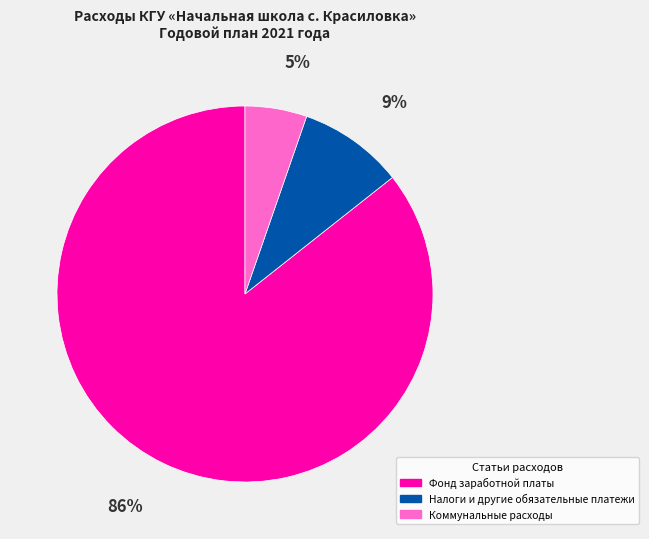

To the nearest percent, what is the average slice percentage?

33%